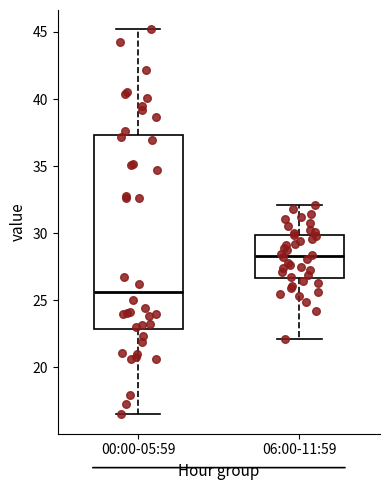

Reading left to right, transcribe this box plot: for each box, give where its median line is, the range the box spans, and where its two whiskers end, as read against the y-axis. The values are not printed on the chart, so give them approximately, as read against the axis.

00:00-05:59: median 25.5, box 23.0 to 37.5, whiskers 16.5 to 45.0
06:00-11:59: median 28.5, box 26.5 to 30.0, whiskers 22.0 to 32.0